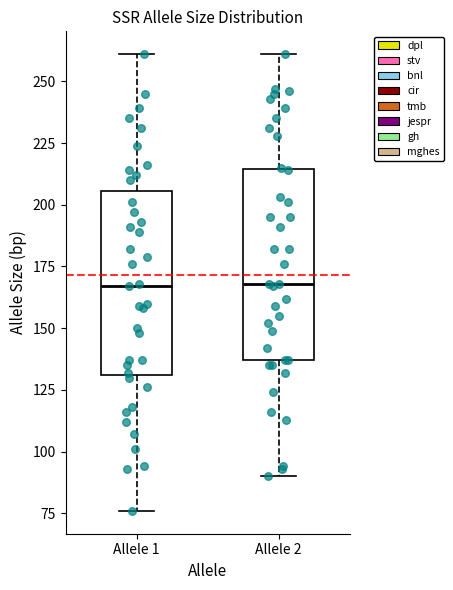

Where does the lower whisker of the box for Allele 2 end on the y-axis? The values are not printed on the chart, so give them approximately, as read against the axis.

90